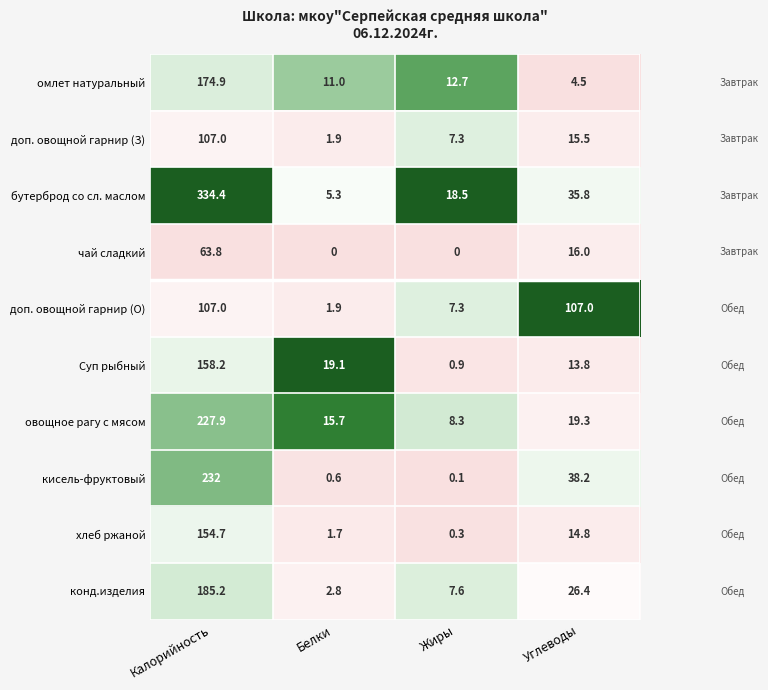

At which label is кисель-фруктовый closest to 116?

Углеводы